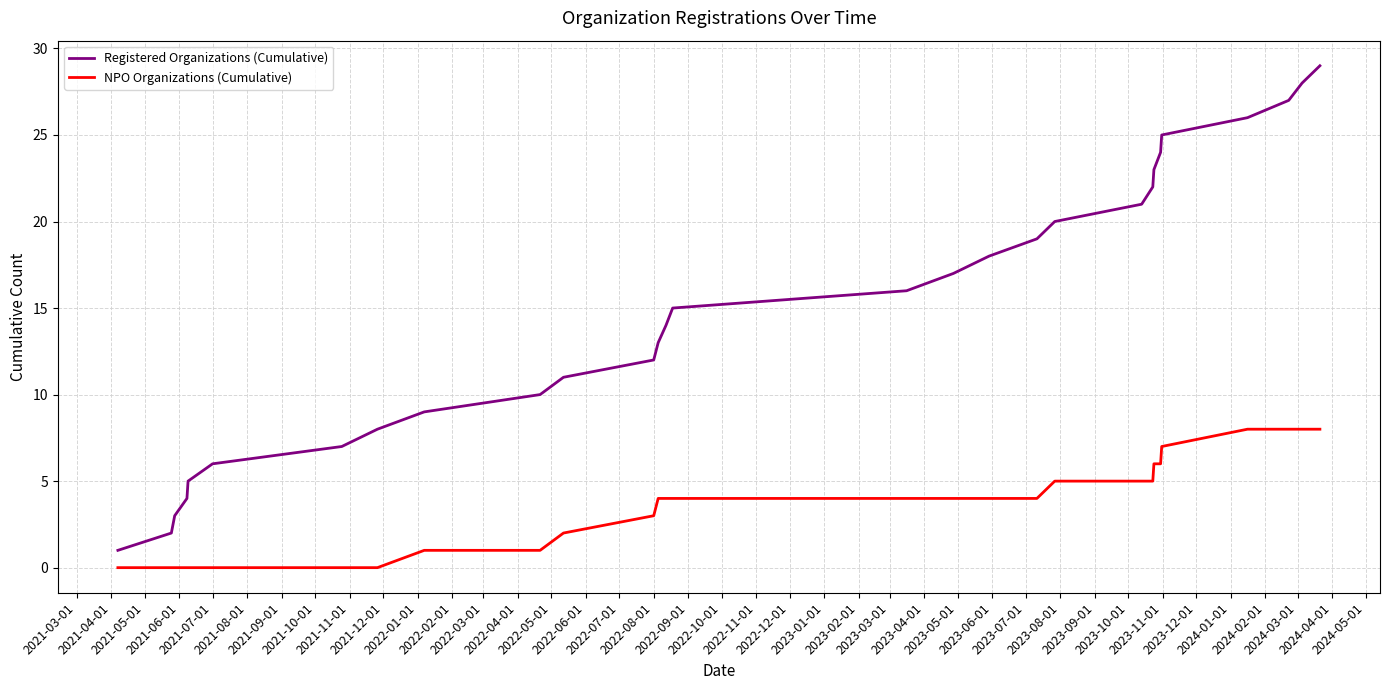

Which series has the widest spread of values?

Registered Organizations (Cumulative)